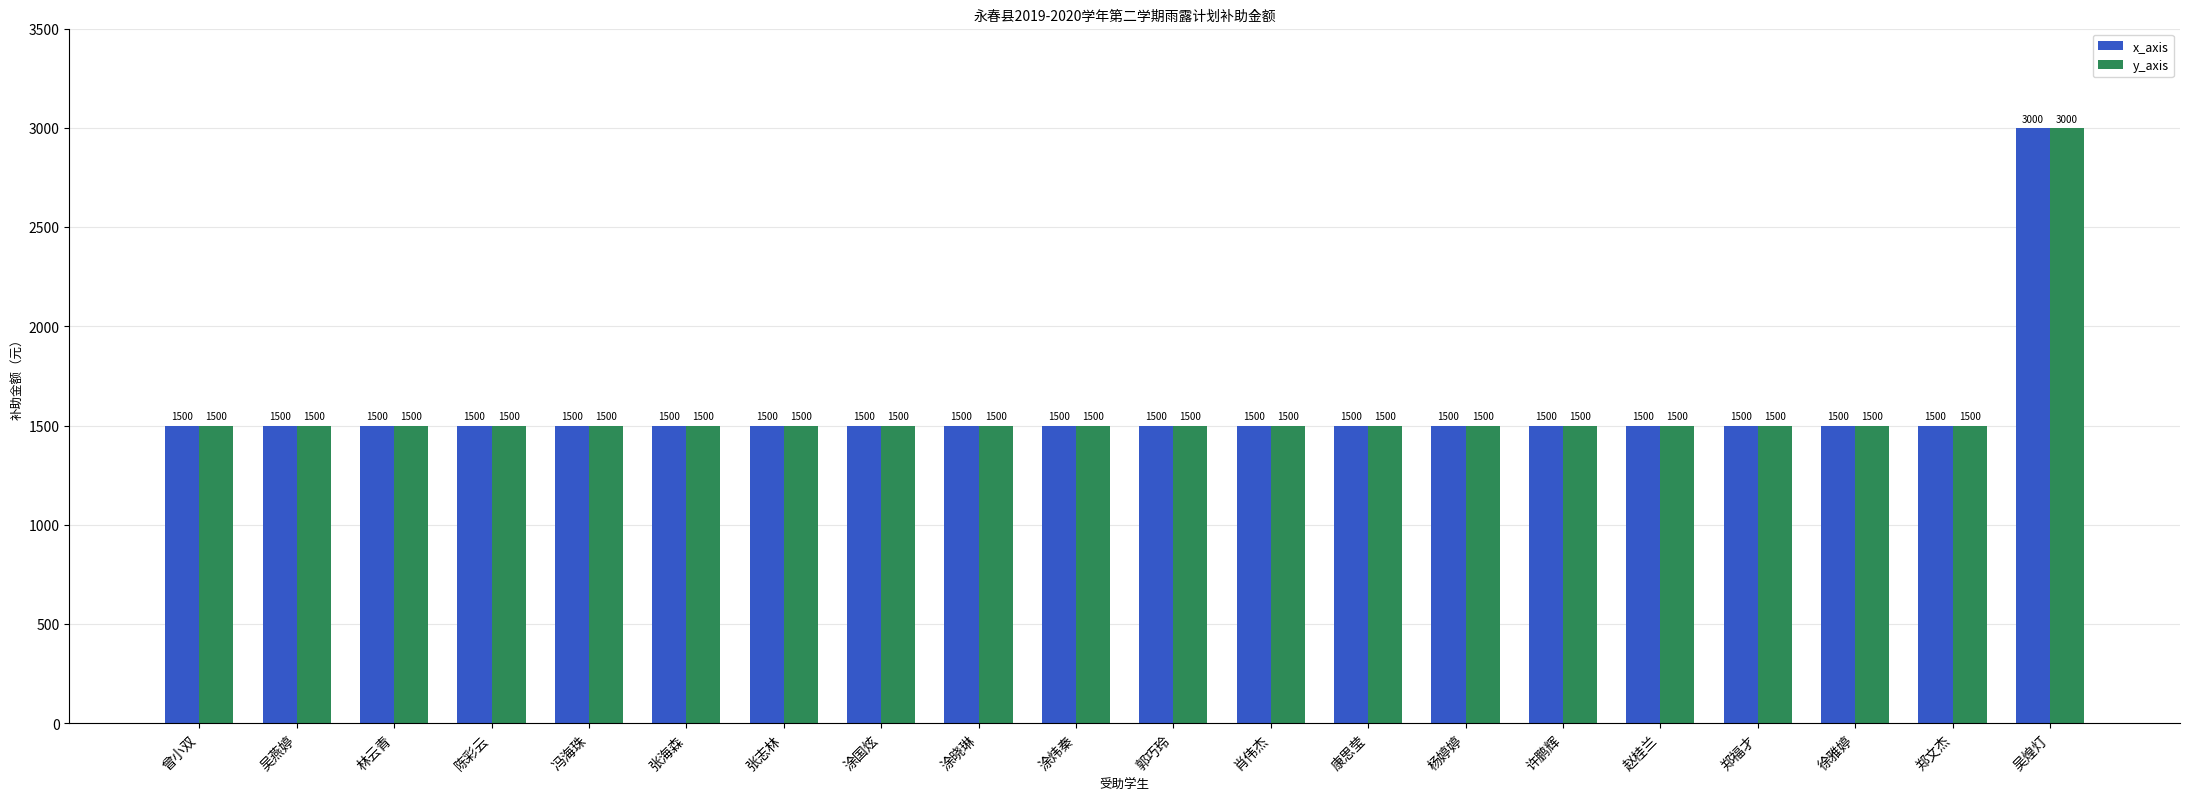

The y_axis series shows 2039 at 吴燕婷. True or false?

False